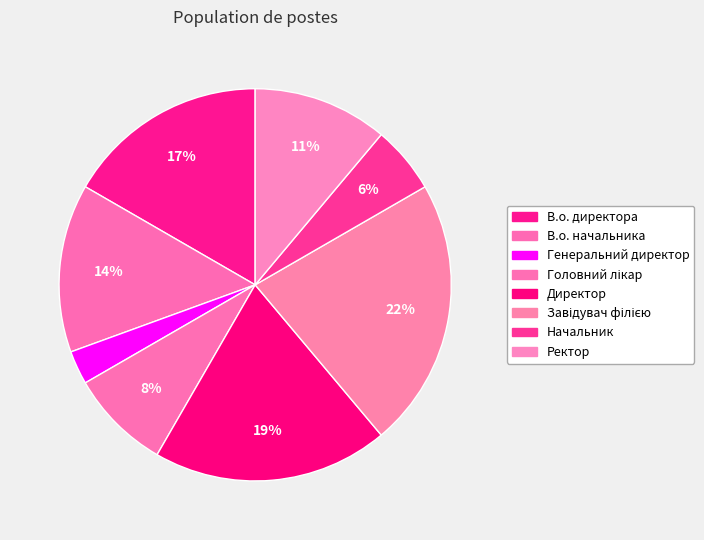

Count the number of slices in the pie.

8